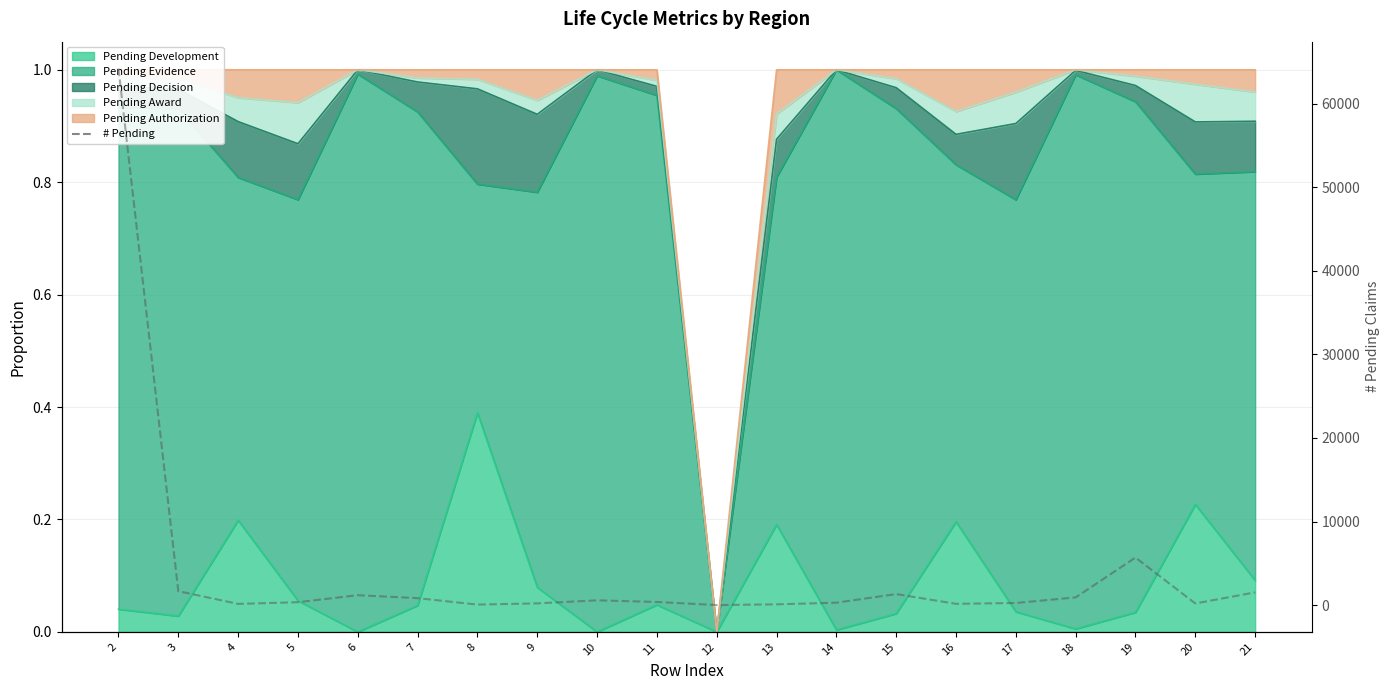

How many values are above zero?

19